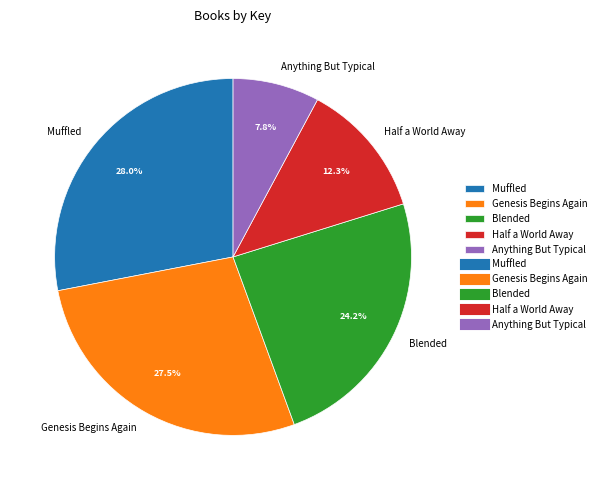

What portion of the pie excludes Half a World Away?

87.7%